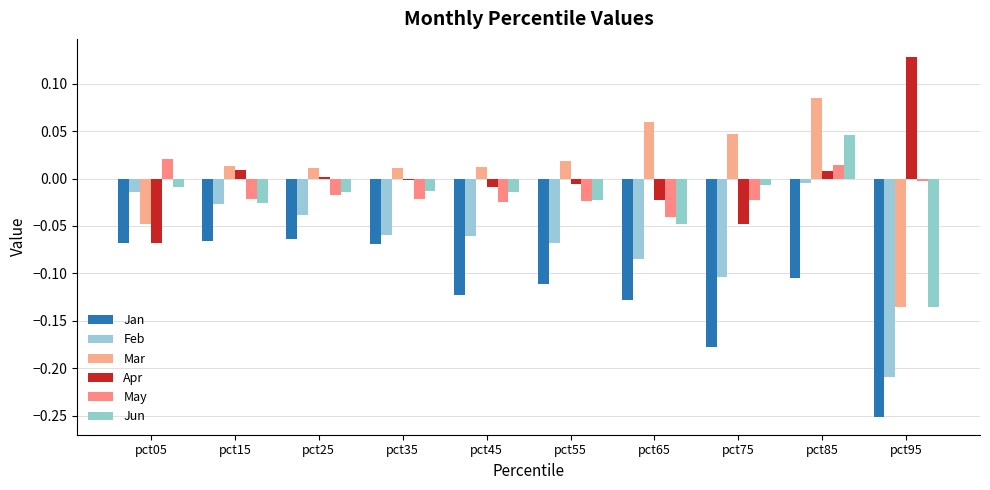

Reading left to right, transcribe all the data shown in this chart.

Jan: -0.1	-0.1	-0.1	-0.1	-0.1	-0.1	-0.1	-0.2	-0.1	-0.3
Feb: -0.0	-0.0	-0.0	-0.1	-0.1	-0.1	-0.1	-0.1	-0.0	-0.2
Mar: -0.0	0.0	0.0	0.0	0.0	0.0	0.1	0.0	0.1	-0.1
Apr: -0.1	0.0	0.0	-0.0	-0.0	-0.0	-0.0	-0.0	0.0	0.1
May: 0.0	-0.0	-0.0	-0.0	-0.0	-0.0	-0.0	-0.0	0.0	-0.0
Jun: -0.0	-0.0	-0.0	-0.0	-0.0	-0.0	-0.0	-0.0	0.0	-0.1